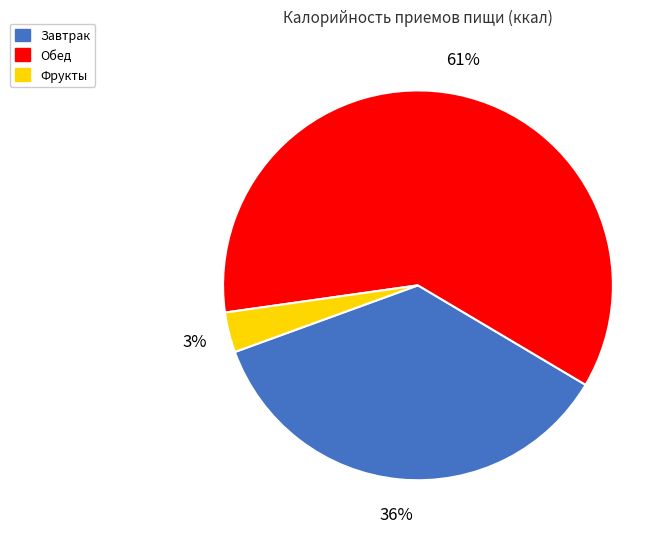

To the nearest percent, what is the combined percentage of Завтрак and Обед?

97%